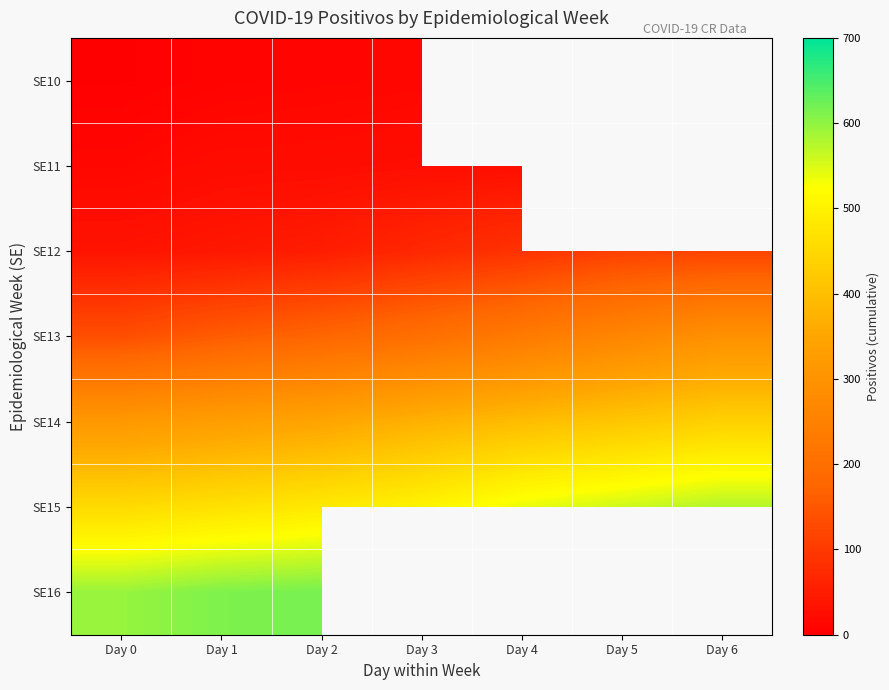

At which category is the sum across all series the highest?

Day 2